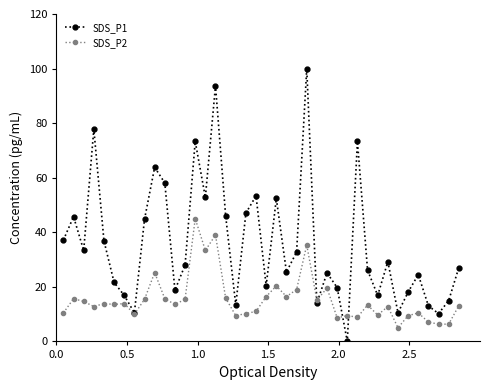

Which series has the widest spread of values?

SDS_P1